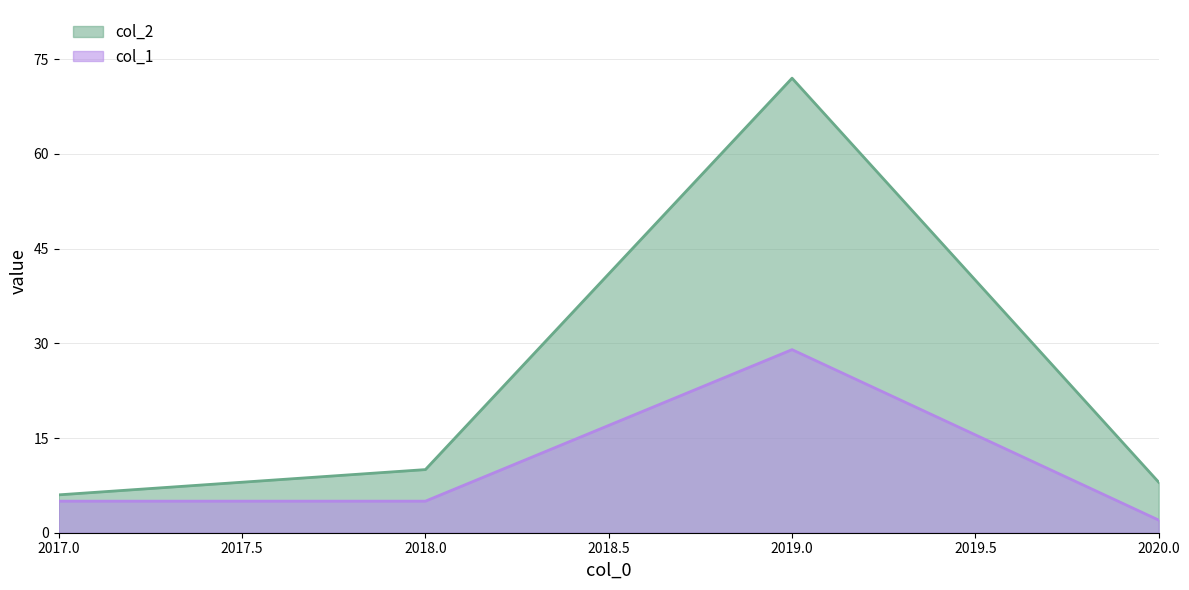

The col_2 series shows 6 at 2017.0. True or false?

True